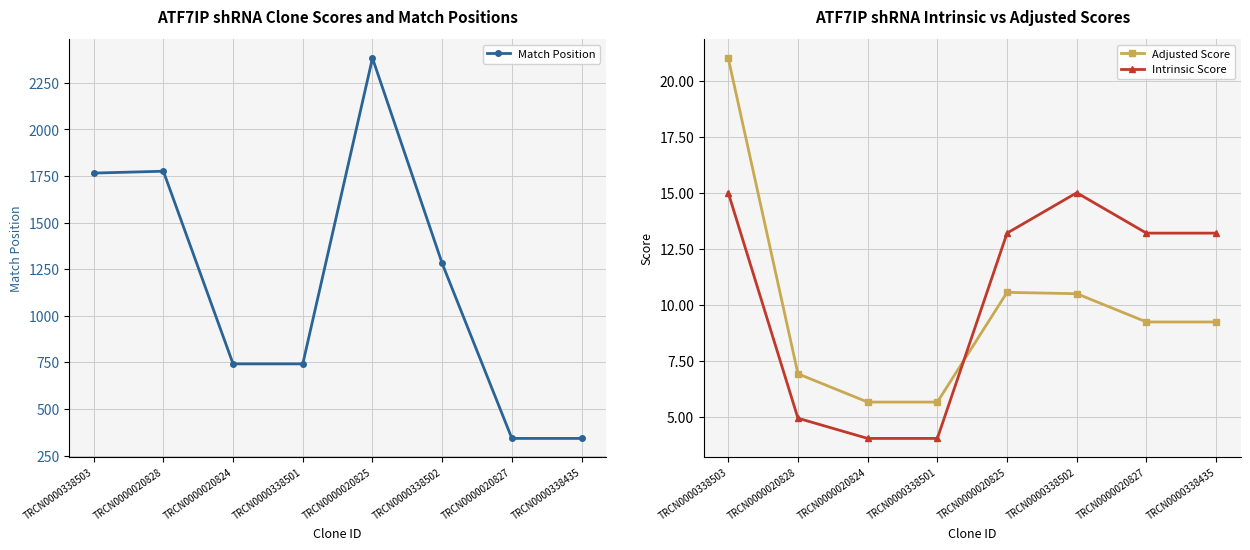

In Intrinsic Score, how many points are higher than both neighbors (excluding endpoints)?

1